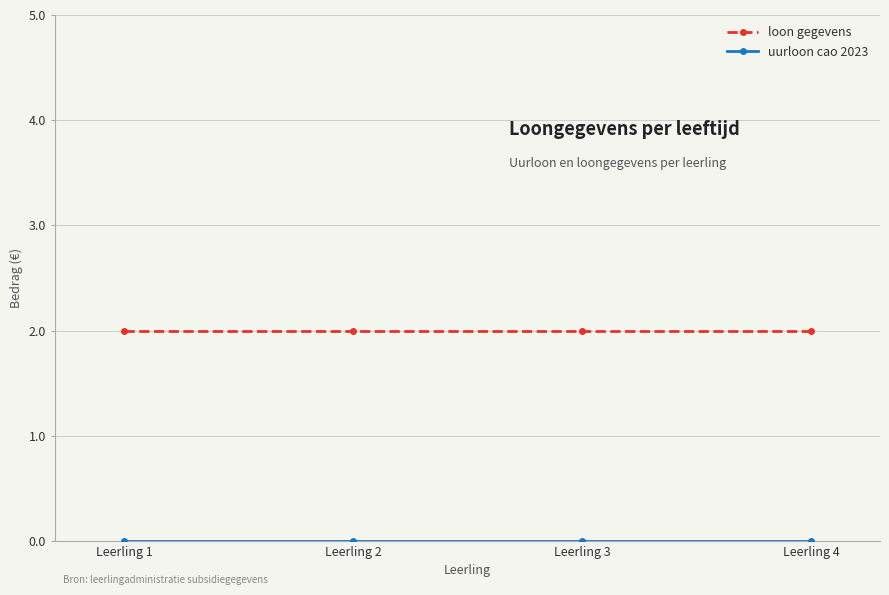

True or false: loon gegevens has a value of 2 at Leerling 3.

True